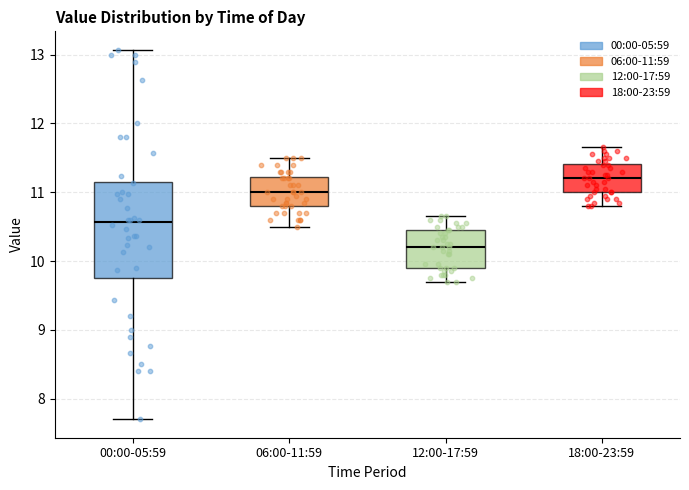

Reading left to right, read every box against the y-axis: the position of its median line, the range the box covers, and the ends of its whiskers. The values are not printed on the chart, so give them approximately, as read against the axis.

00:00-05:59: median 10.6, box 9.8 to 11.2, whiskers 7.7 to 13.1
06:00-11:59: median 11.0, box 10.8 to 11.2, whiskers 10.5 to 11.5
12:00-17:59: median 10.2, box 9.9 to 10.5, whiskers 9.7 to 10.7
18:00-23:59: median 11.2, box 11.0 to 11.4, whiskers 10.8 to 11.7